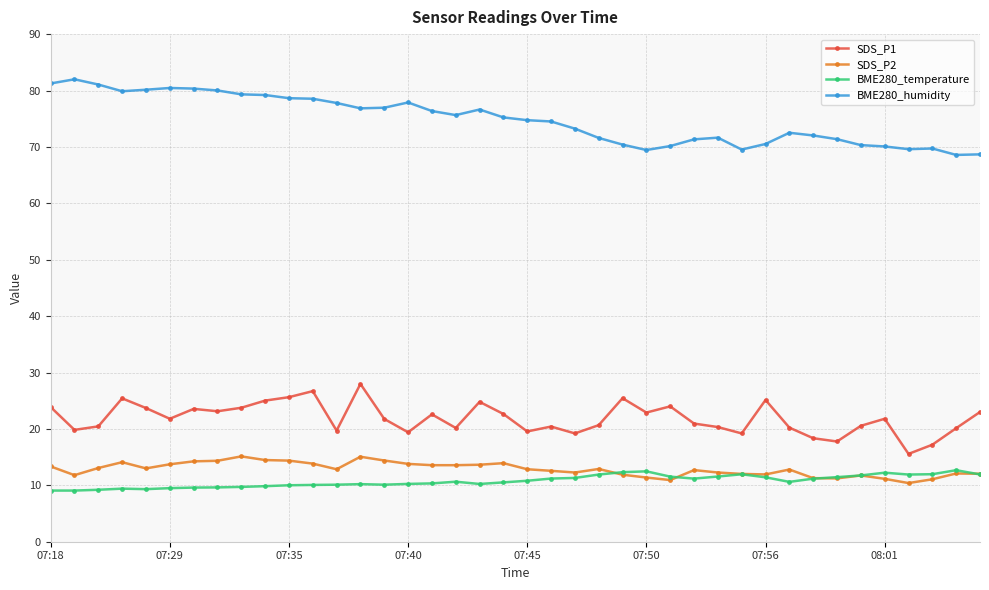

True or false: SDS_P1 and BME280_humidity intersect in this chart.

False